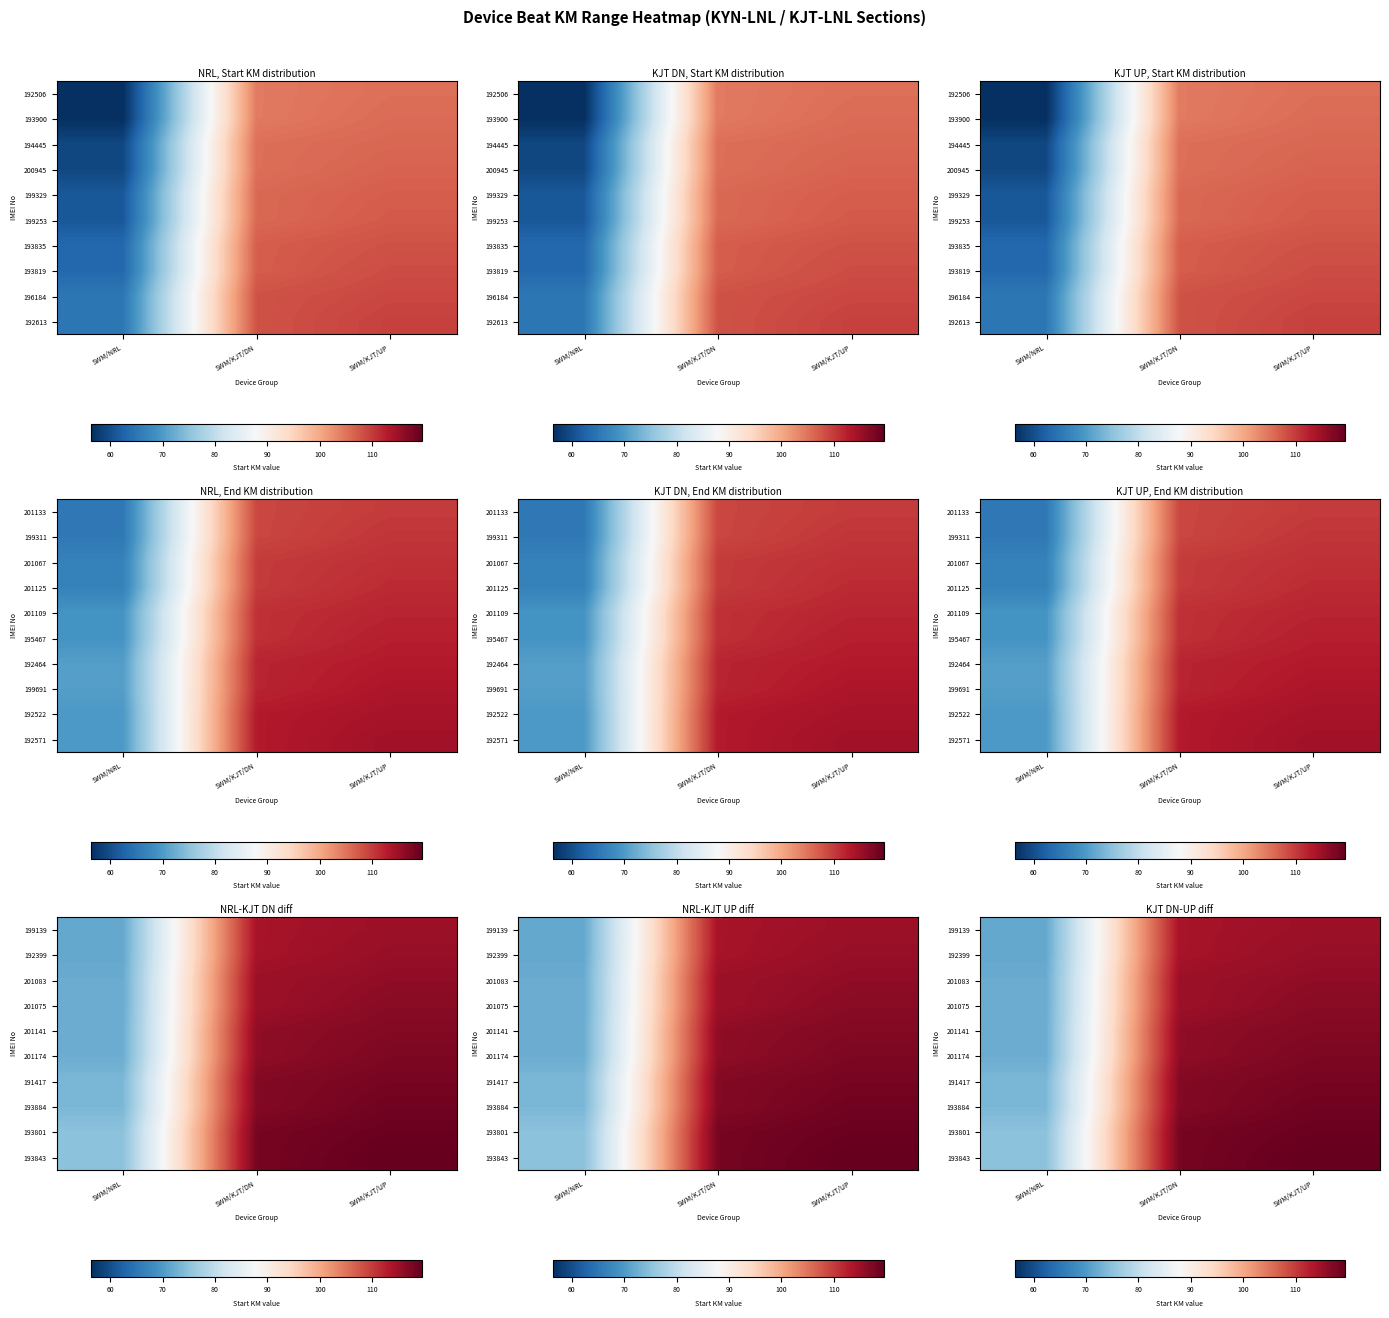

What is the spread (max minus min) of values at SWM/NRL?

3.2